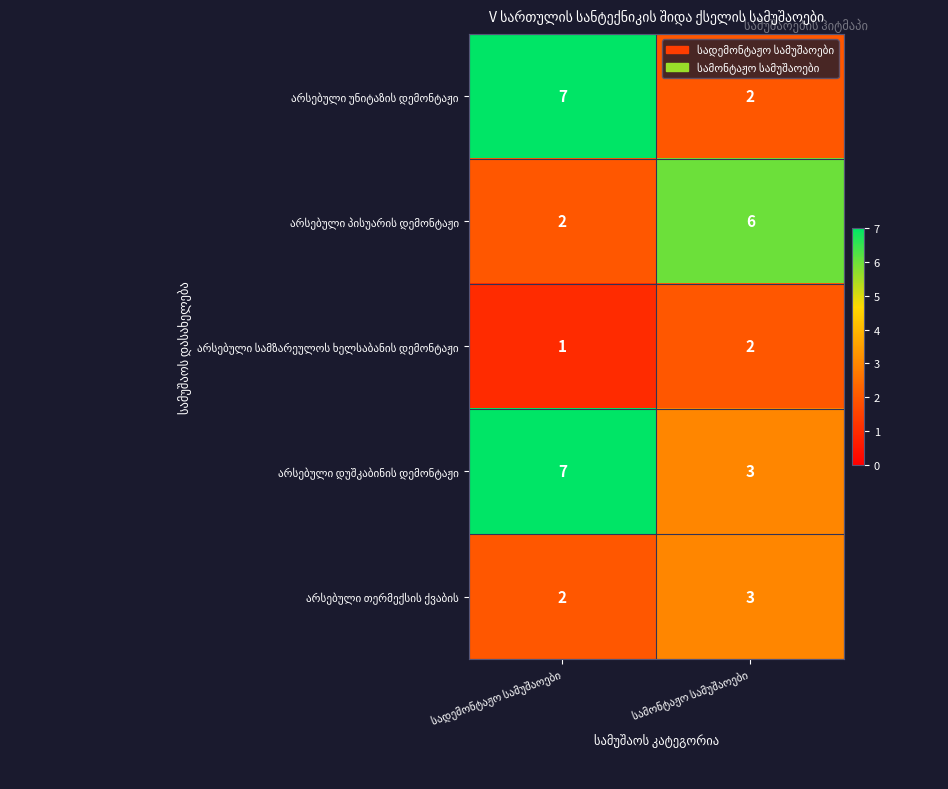

What is the maximum value shown in the chart?

7